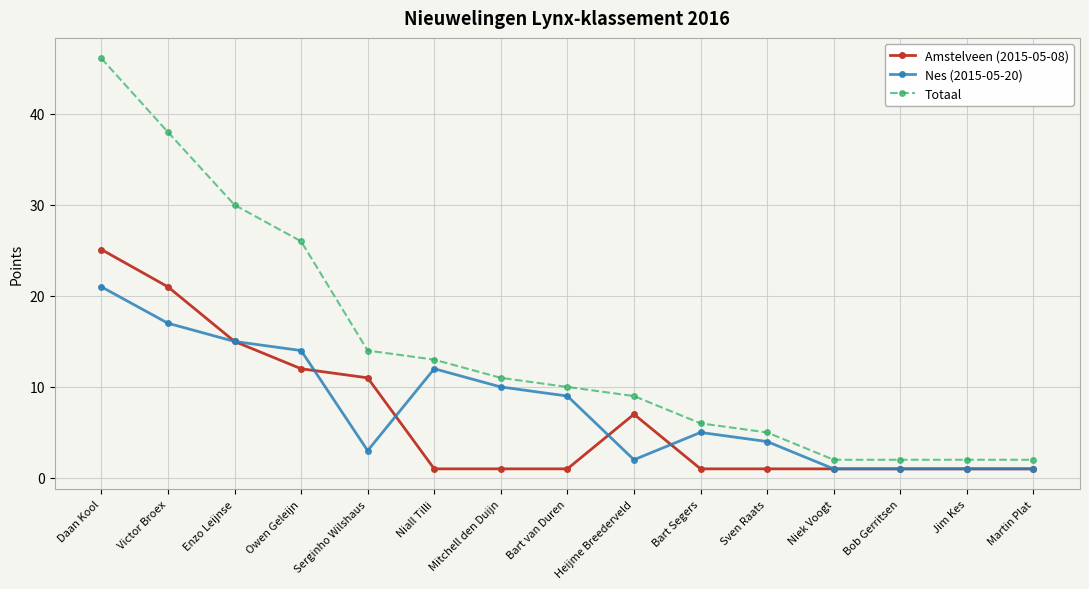

What is the value of the Totaal point at the 15th from the left?

2.0